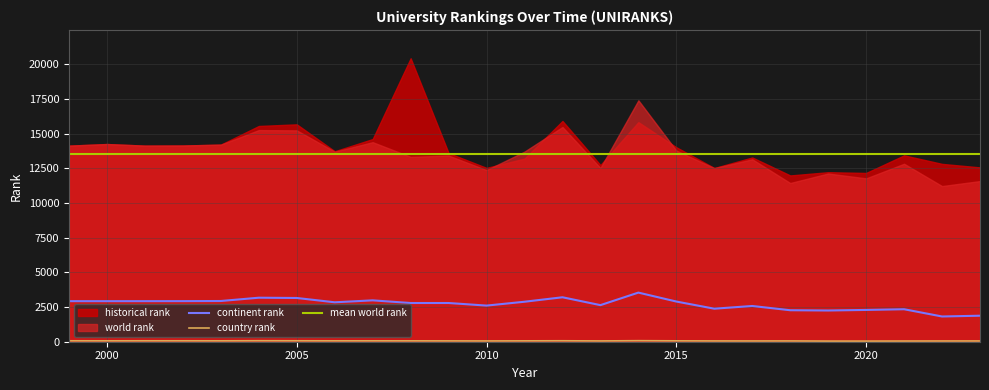

What is the maximum value for continent rank?

3543